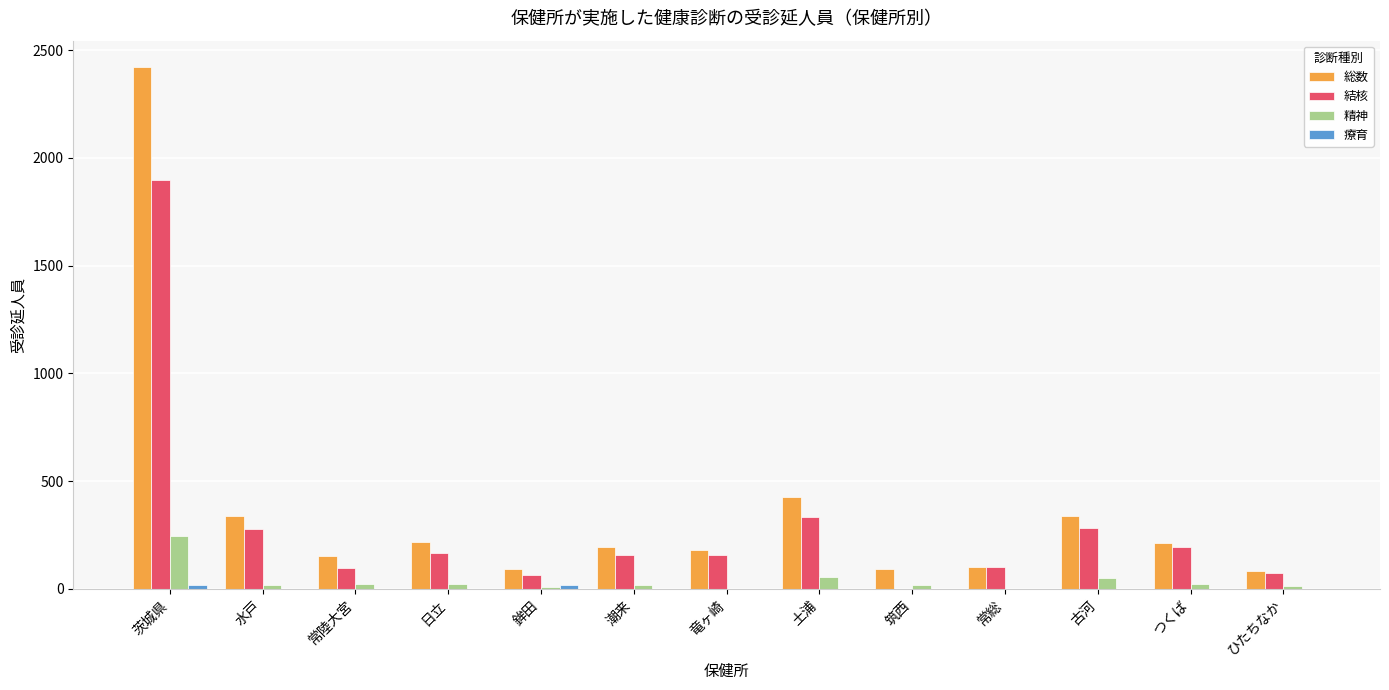

Is it true that 総数 equals 450 at 古河?

False